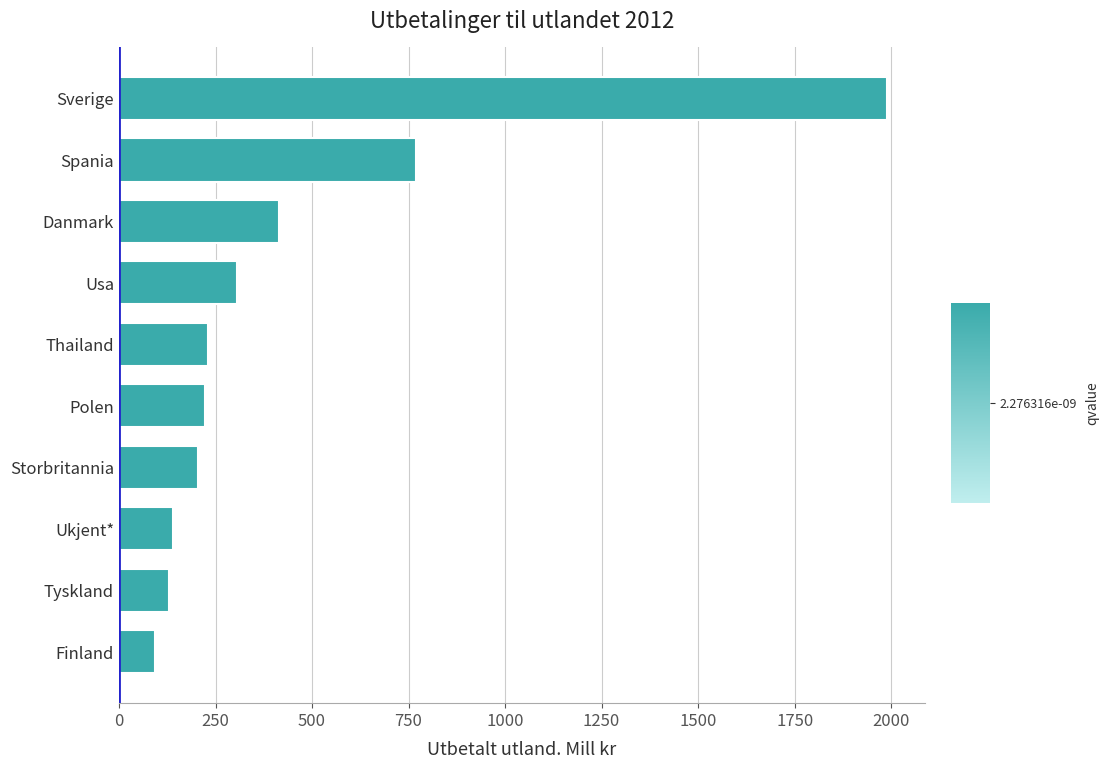

Between Ukjent* and Spania, which is larger?

Spania